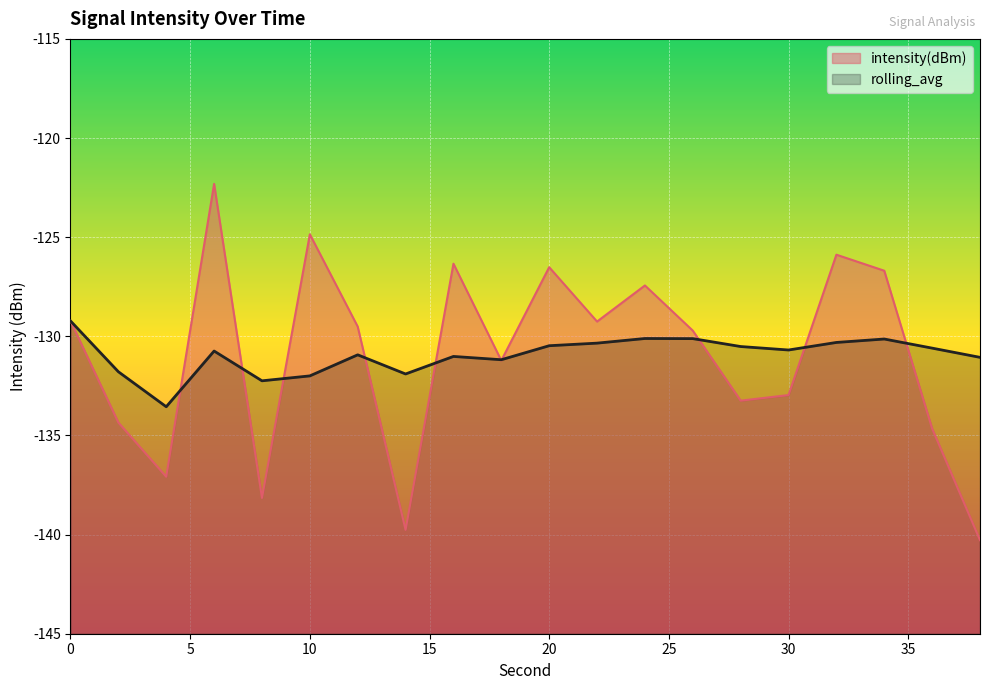

The rolling_avg series shows -130.1 at 26. True or false?

True